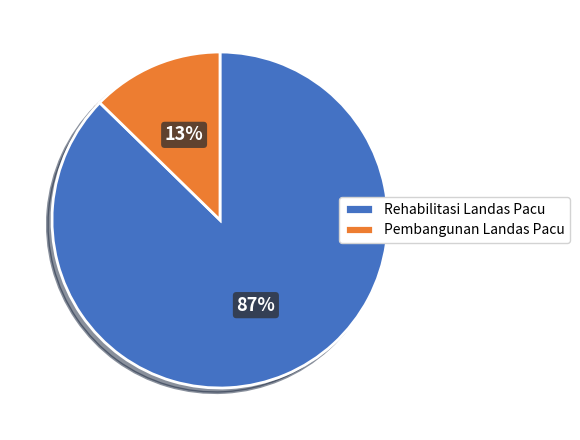

Combined, do Rehabilitasi Landas Pacu and Pembangunan Landas Pacu account for over 50%?

Yes